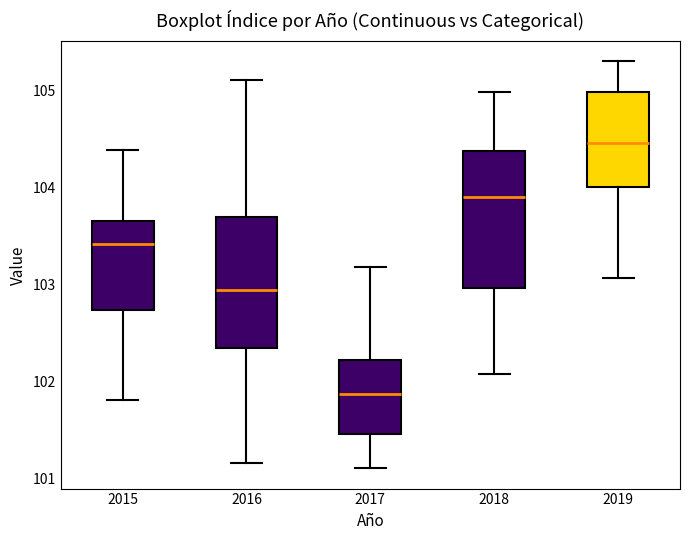

Reading left to right, read every box against the y-axis: the position of its median line, the range the box covers, and the ends of its whiskers. The values are not printed on the chart, so give them approximately, as read against the axis.

2015: median 103.4, box 102.7 to 103.7, whiskers 101.8 to 104.4
2016: median 102.9, box 102.3 to 103.7, whiskers 101.2 to 105.1
2017: median 101.9, box 101.5 to 102.2, whiskers 101.1 to 103.2
2018: median 103.9, box 103.0 to 104.4, whiskers 102.1 to 105.0
2019: median 104.5, box 104.0 to 105.0, whiskers 103.1 to 105.3